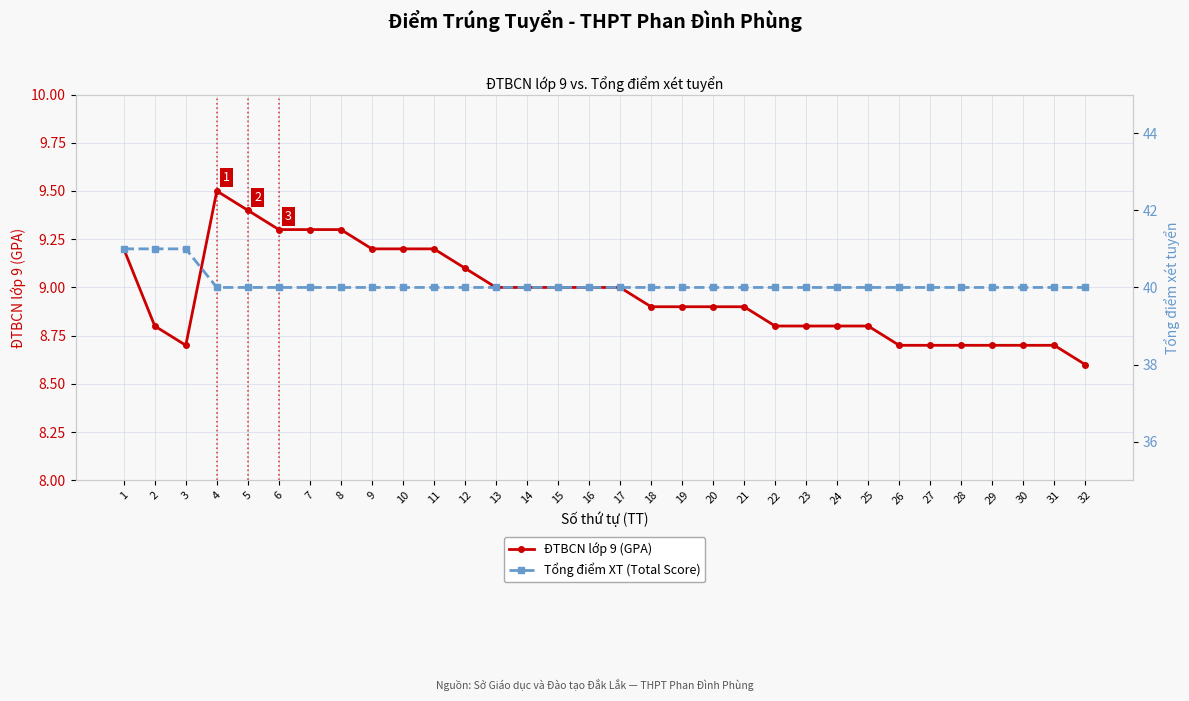

Does the chart display data point markers on the line(s)?

Yes